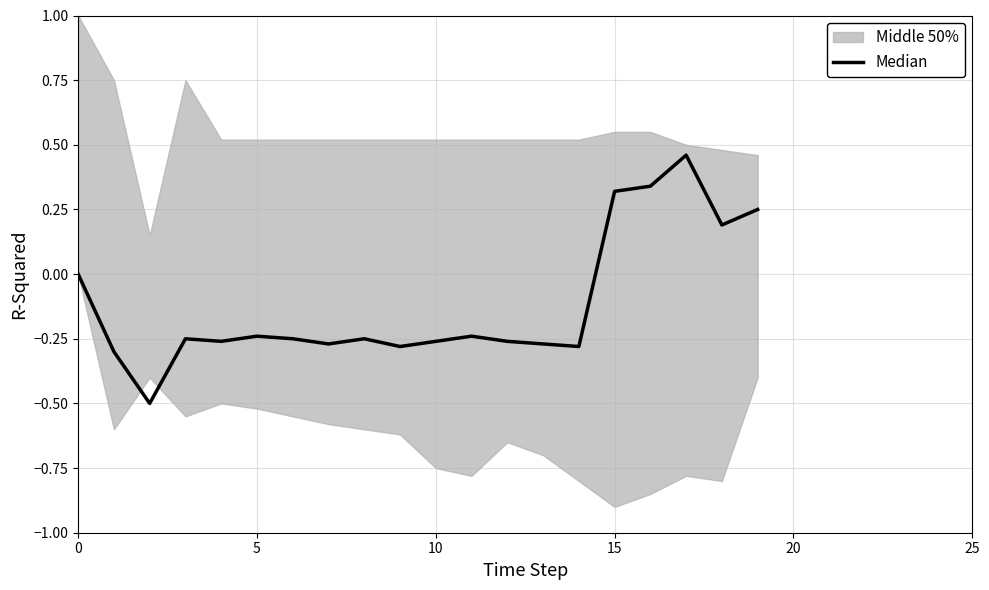

How many values are below zero?

14